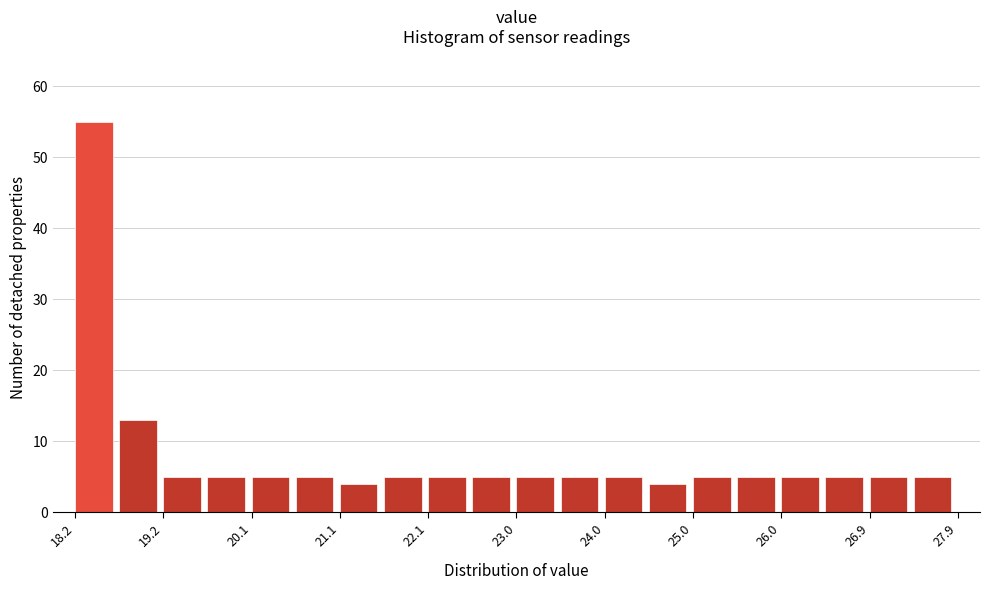

How tall is the bar that spans 26.4 to 26.9 on the x-axis? Neither the bar edges nor the heights are printed on the chart, so give them approximately, as read against the axes.

5